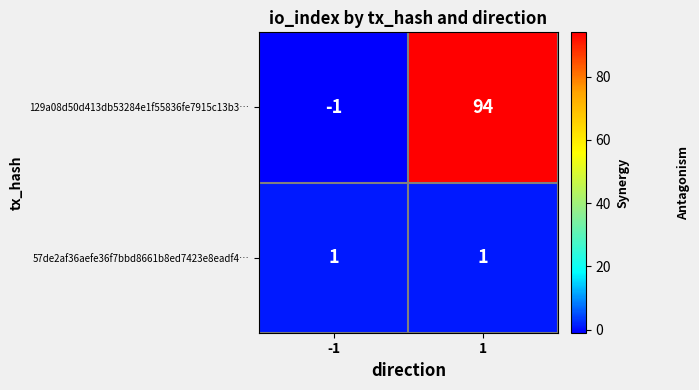

What is the spread (max minus min) of values at -1?

2